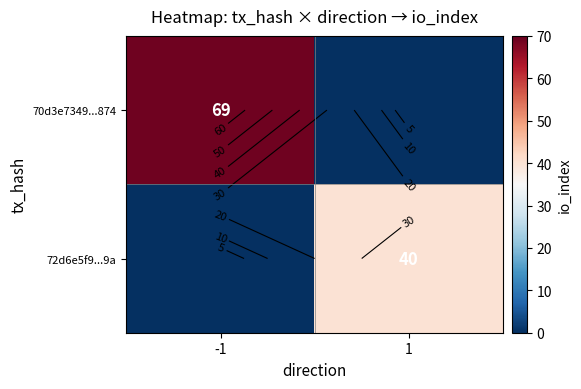

Which category has the lowest value in the 70d3e7349...874 series?

1